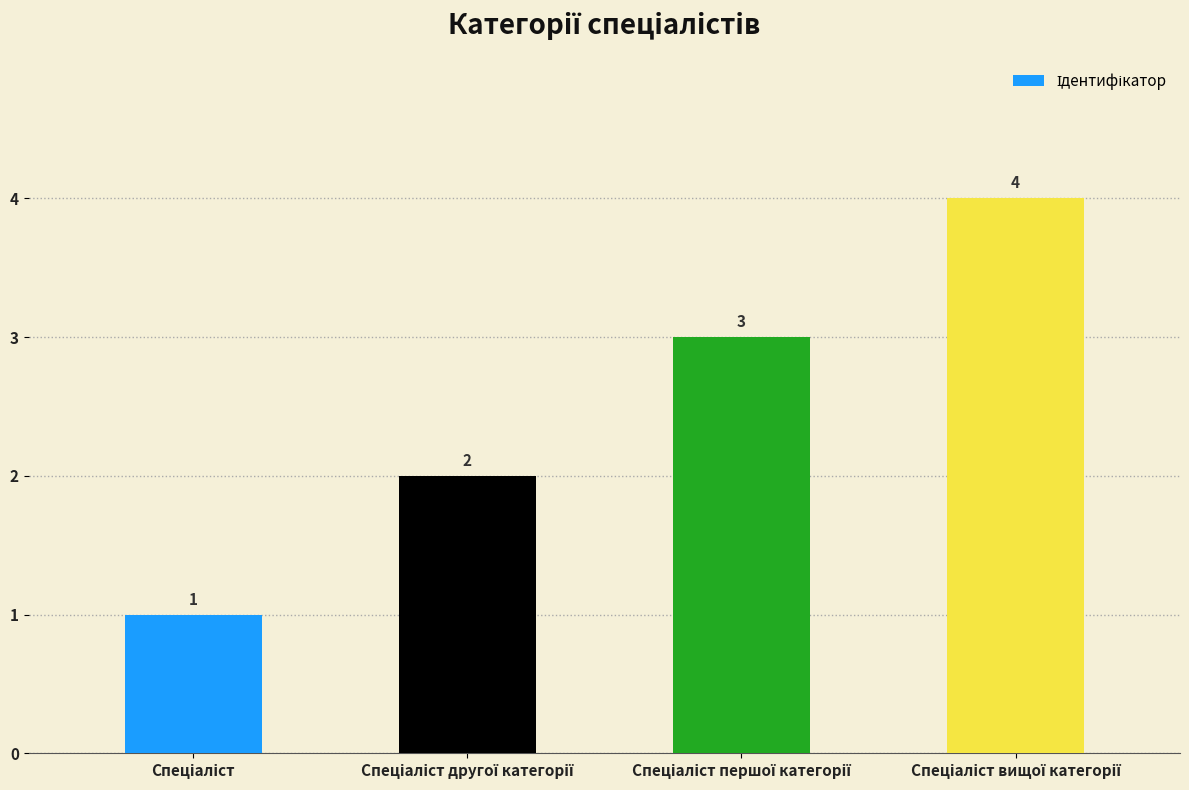

What is the greatest value displayed?

4